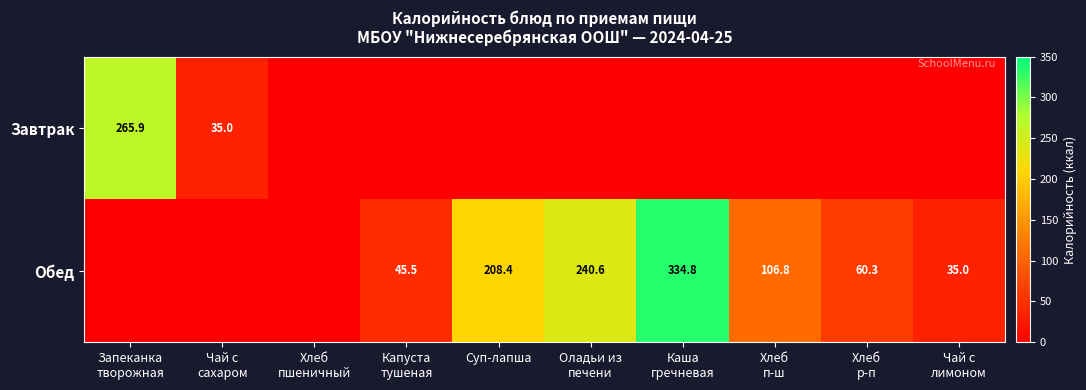

At which label does Обед reach its minimum?

Запеканка творожная